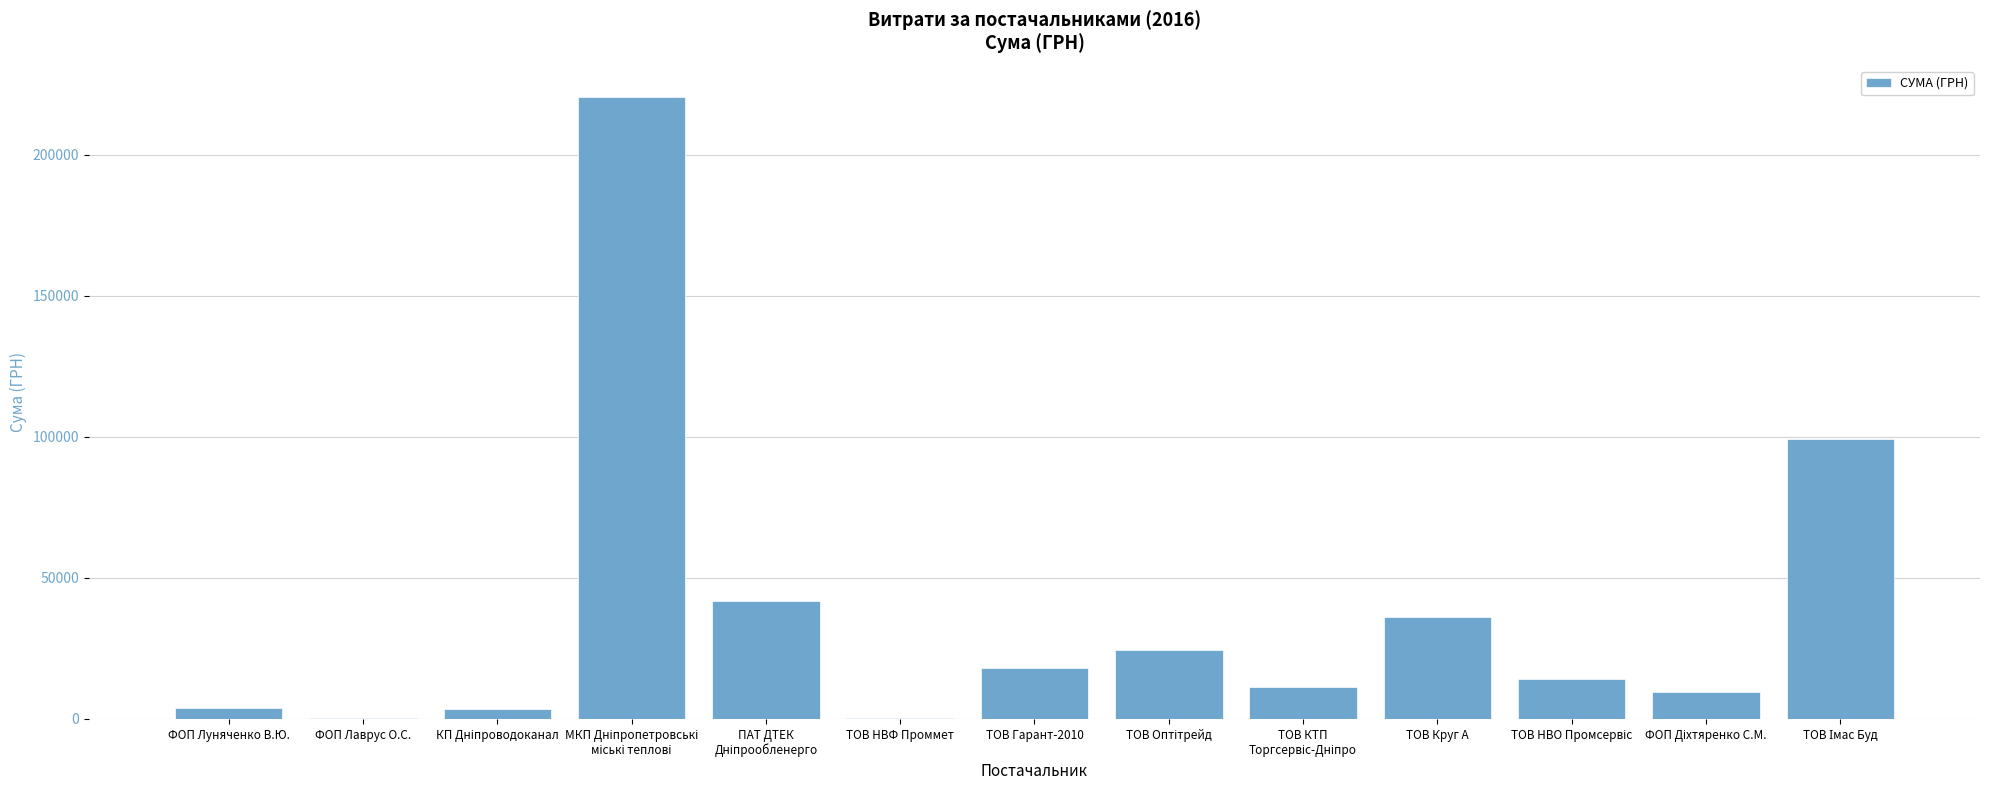

The value at ТОВ Круг А is 36029.3. True or false?

True